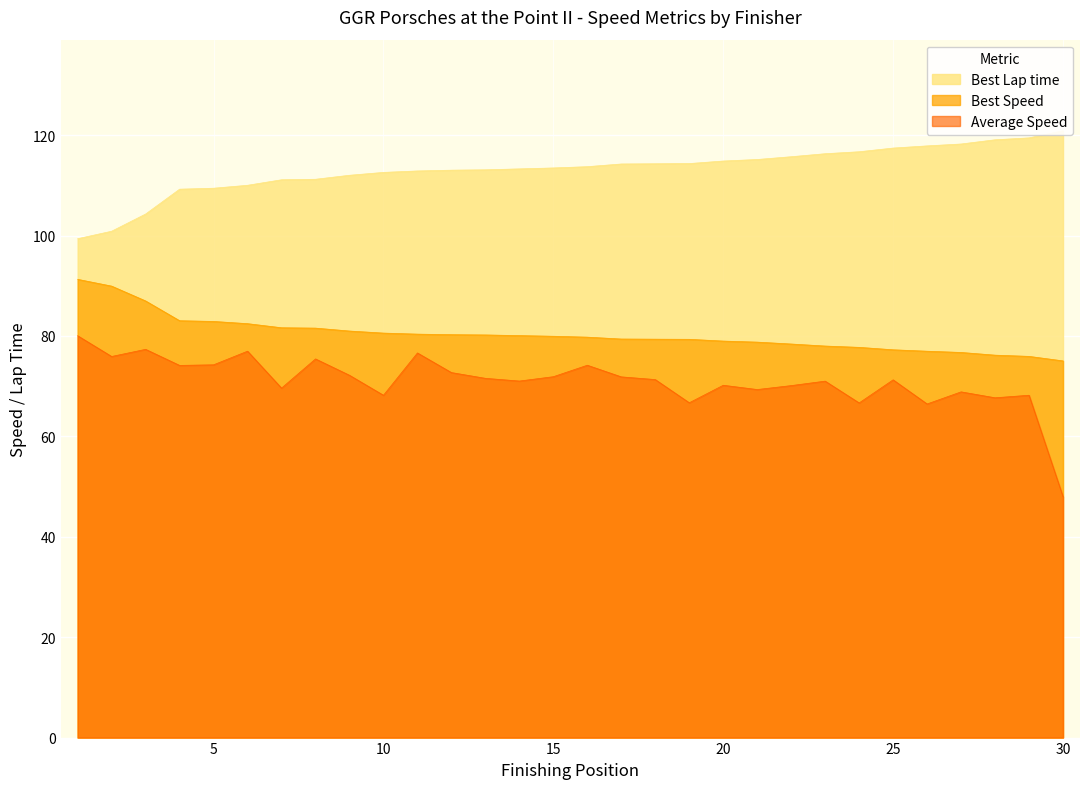

What are all the series names shown in the legend?

Best Lap time, Best Speed, Average Speed